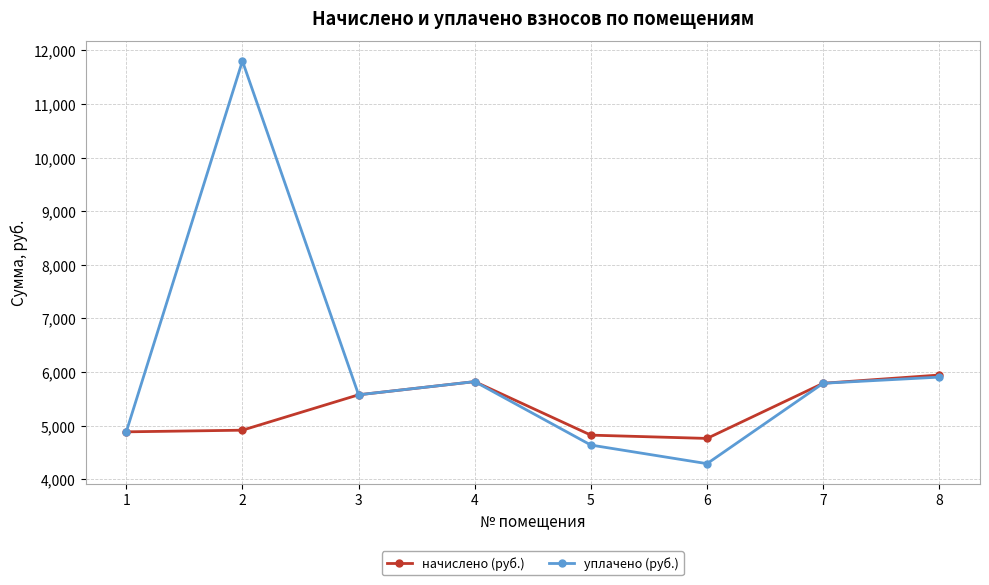

Read the уплачено (руб.) value at 2.

11803.2